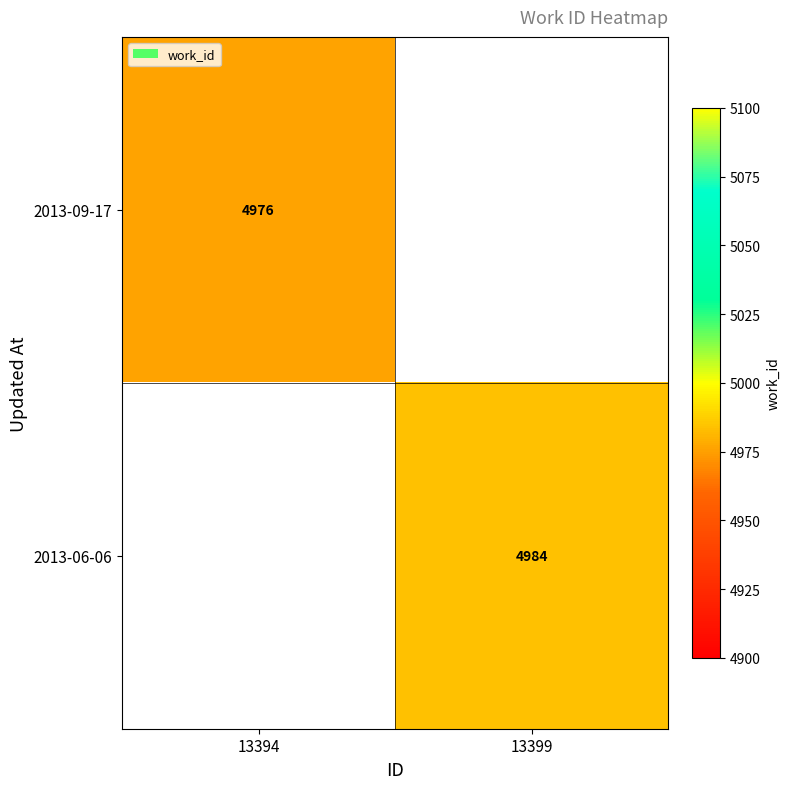

Is it true that 2013-09-17 equals 3173 at 13394?

False